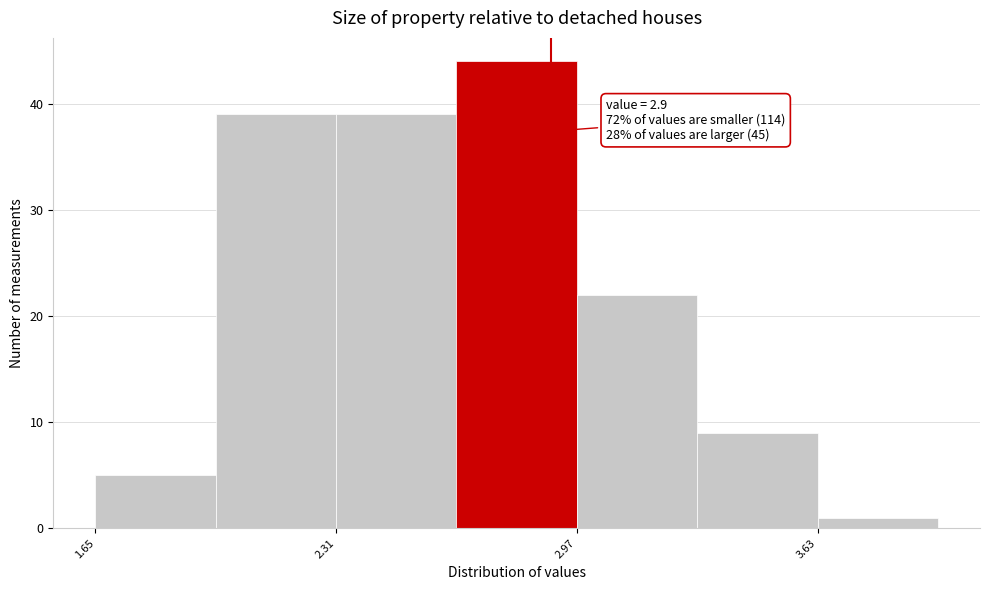

Read against the x-axis, roughly where is the centre of the tallest bar?

2.8